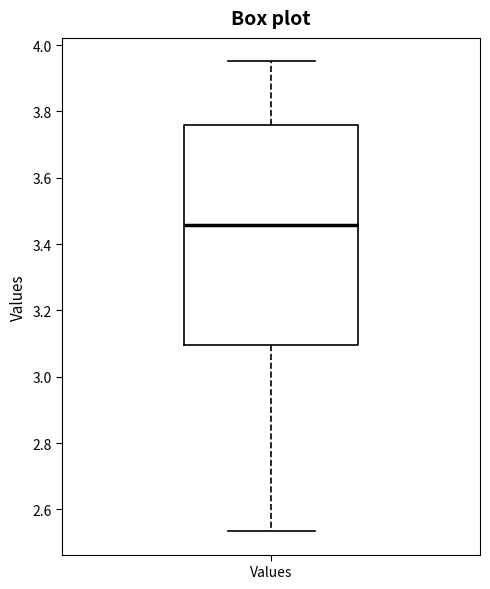

Where is the upper edge of the box for Values on the y-axis? The values are not printed on the chart, so give them approximately, as read against the axis.

3.76